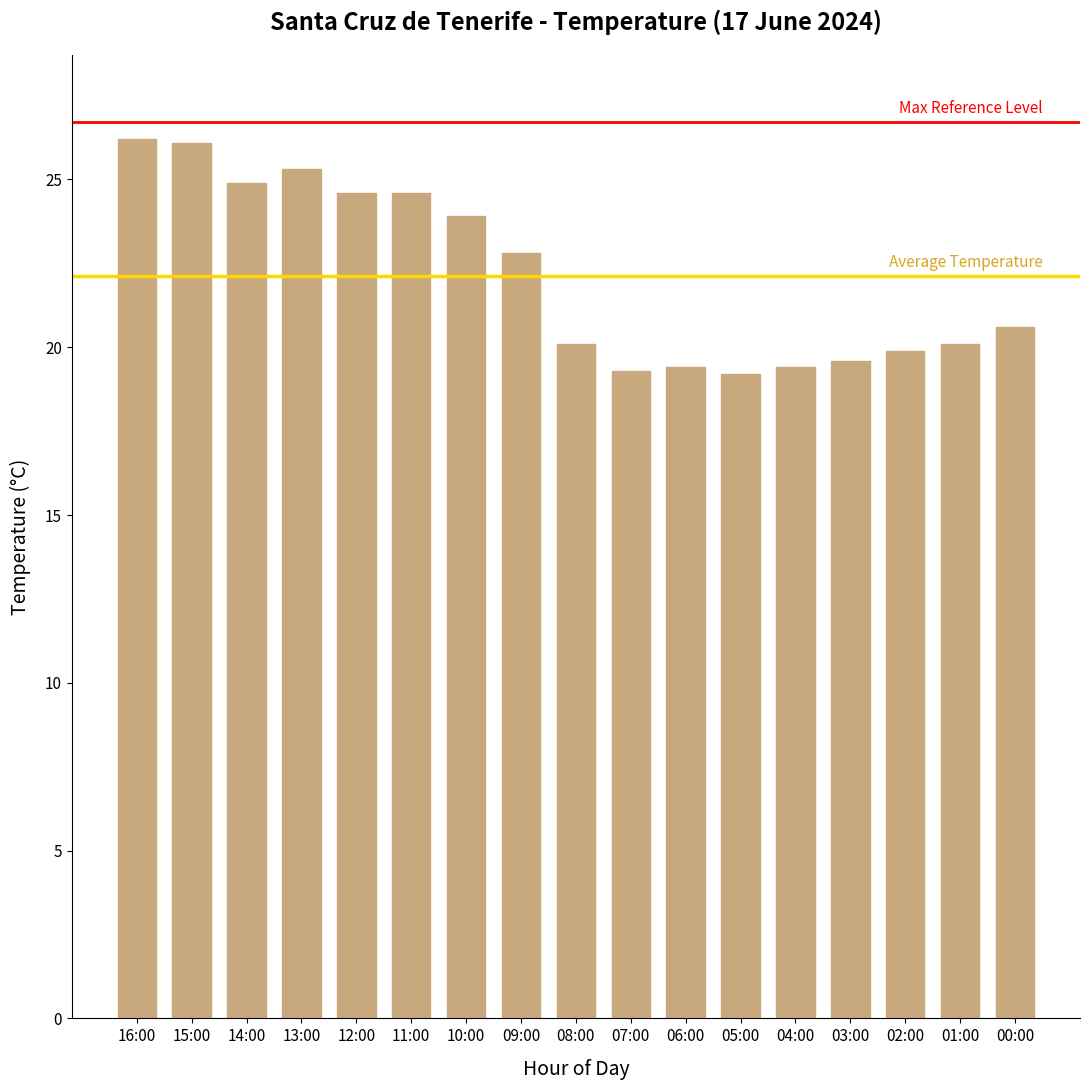

How many series are shown in this chart?

1